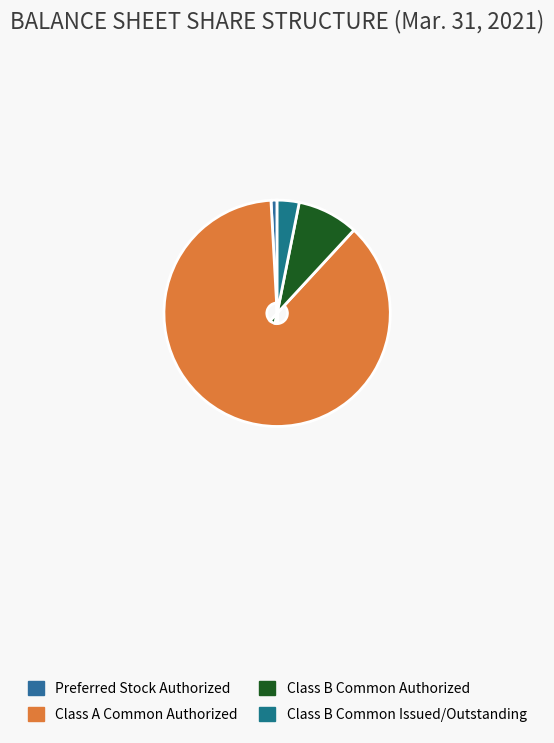

To the nearest percent, what is the combined percentage of Class B Common Issued/Outstanding and Preferred Stock Authorized?

4%